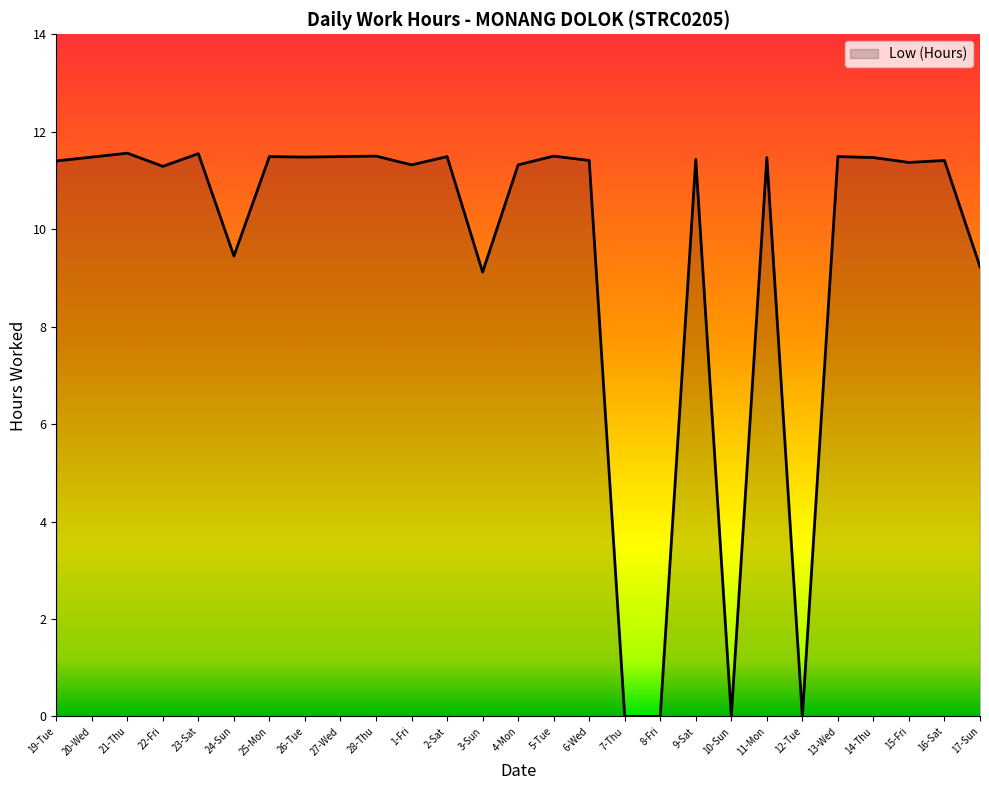

Is it true that the value at 16-Sat is 11.4?

True